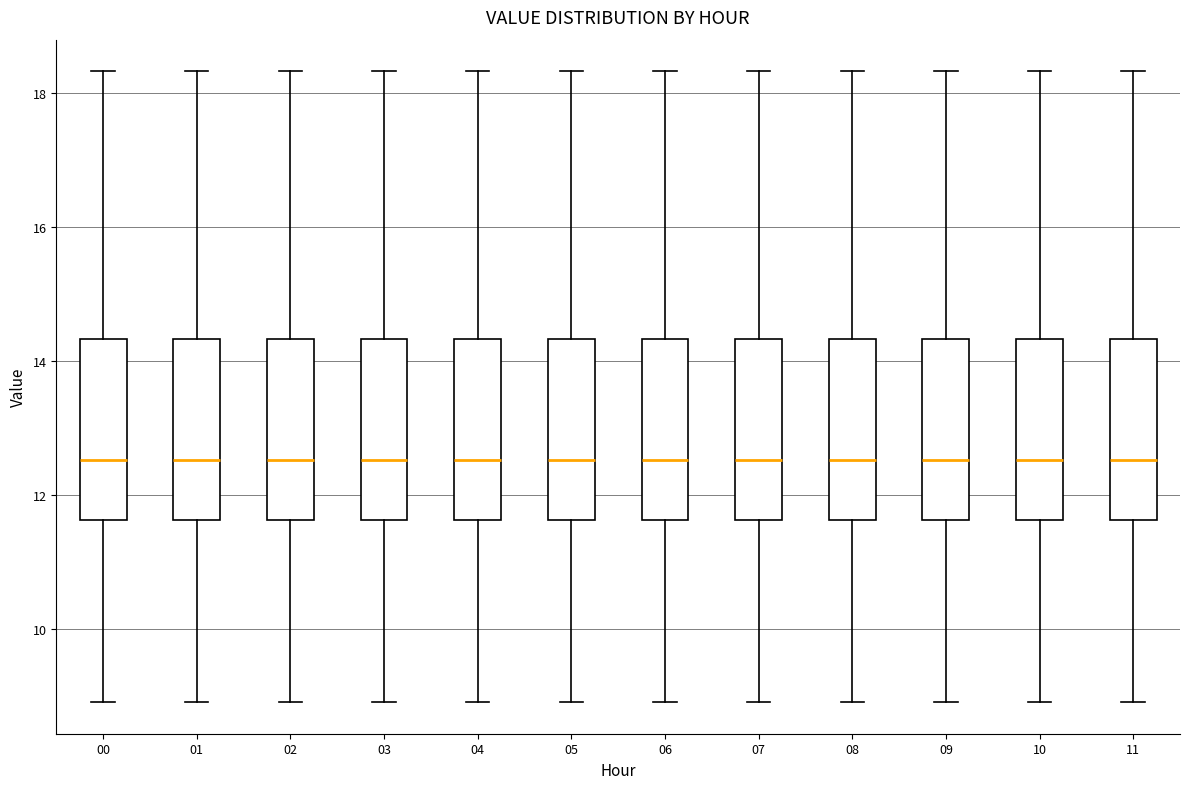

Reading left to right, read every box against the y-axis: the position of its median line, the range the box covers, and the ends of its whiskers. The values are not printed on the chart, so give them approximately, as read against the axis.

00: median 12.6, box 11.6 to 14.4, whiskers 9.0 to 18.4
01: median 12.6, box 11.6 to 14.4, whiskers 9.0 to 18.4
02: median 12.6, box 11.6 to 14.4, whiskers 9.0 to 18.4
03: median 12.6, box 11.6 to 14.4, whiskers 9.0 to 18.4
04: median 12.6, box 11.6 to 14.4, whiskers 9.0 to 18.4
05: median 12.6, box 11.6 to 14.4, whiskers 9.0 to 18.4
06: median 12.6, box 11.6 to 14.4, whiskers 9.0 to 18.4
07: median 12.6, box 11.6 to 14.4, whiskers 9.0 to 18.4
08: median 12.6, box 11.6 to 14.4, whiskers 9.0 to 18.4
09: median 12.6, box 11.6 to 14.4, whiskers 9.0 to 18.4
10: median 12.6, box 11.6 to 14.4, whiskers 9.0 to 18.4
11: median 12.6, box 11.6 to 14.4, whiskers 9.0 to 18.4